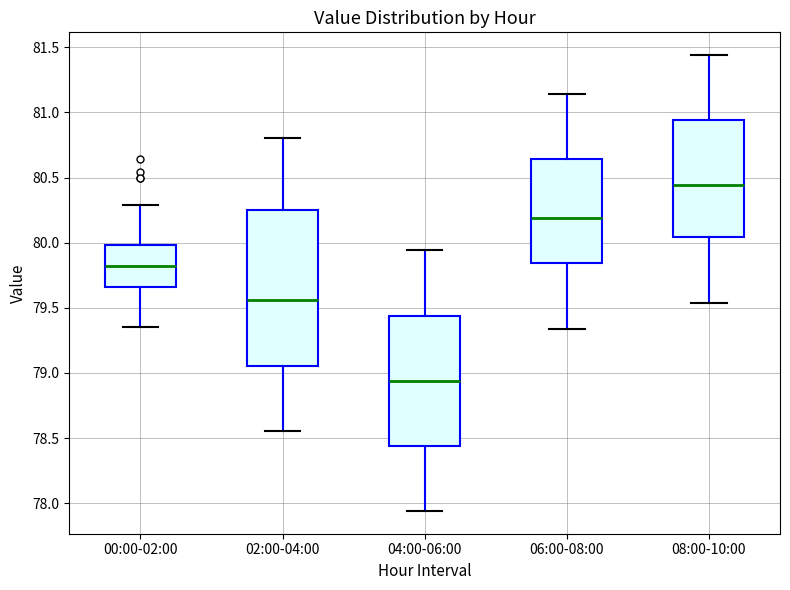

Reading left to right, read every box against the y-axis: the position of its median line, the range the box covers, and the ends of its whiskers. The values are not printed on the chart, so give them approximately, as read against the axis.

00:00-02:00: median 79.80, box 79.65 to 80.00, whiskers 79.35 to 80.30
02:00-04:00: median 79.55, box 79.05 to 80.25, whiskers 78.55 to 80.80
04:00-06:00: median 78.95, box 78.45 to 79.45, whiskers 77.95 to 79.95
06:00-08:00: median 80.20, box 79.85 to 80.65, whiskers 79.35 to 81.15
08:00-10:00: median 80.45, box 80.05 to 80.95, whiskers 79.55 to 81.45